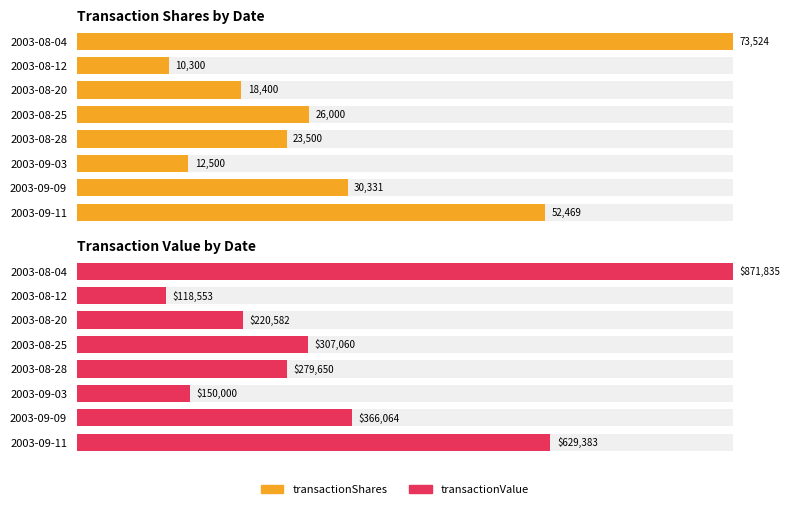

Are the bars grouped side by side (vs. stacked)?

Yes